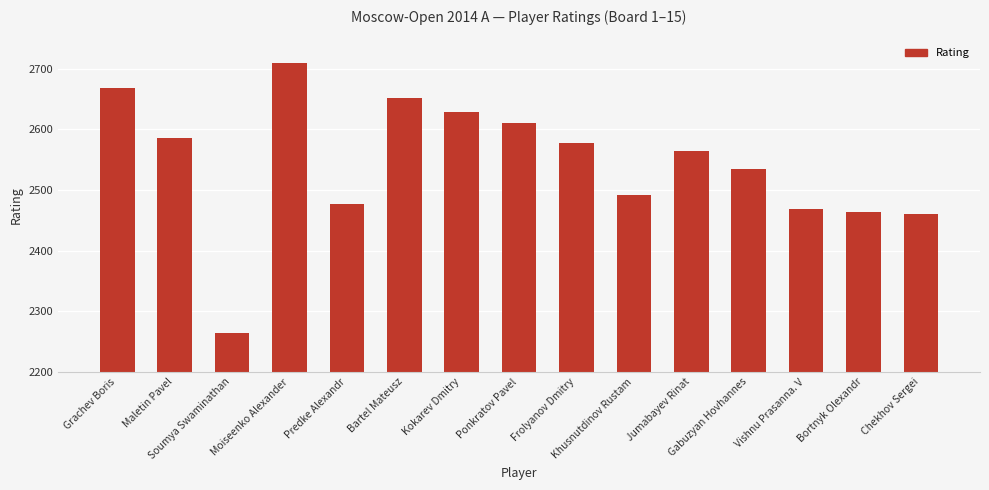

What is the ratio of the value at Soumya Swaminathan to the value at Gabuzyan Hovhannes?

0.9